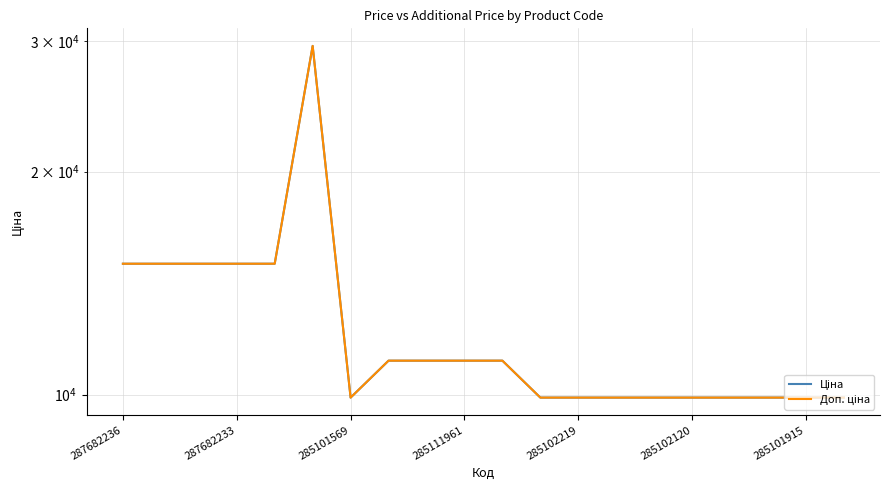

In Ціна, how many points are higher than both neighbors (excluding endpoints)?

1